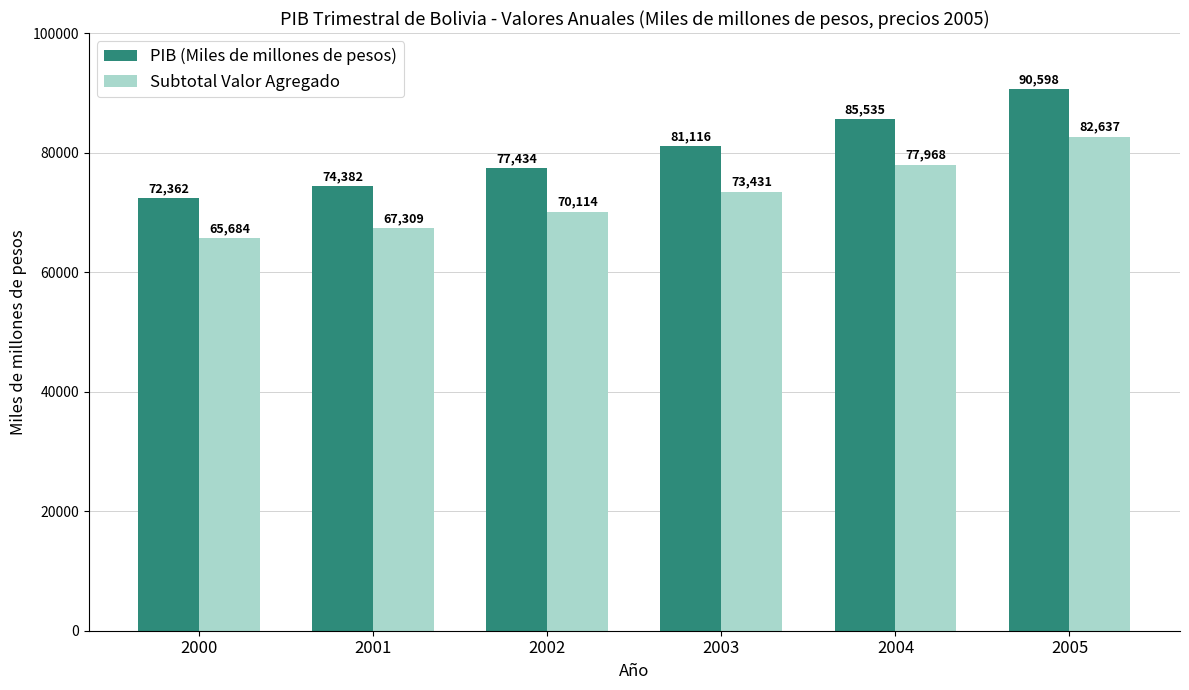

What is the greatest value displayed?

90598